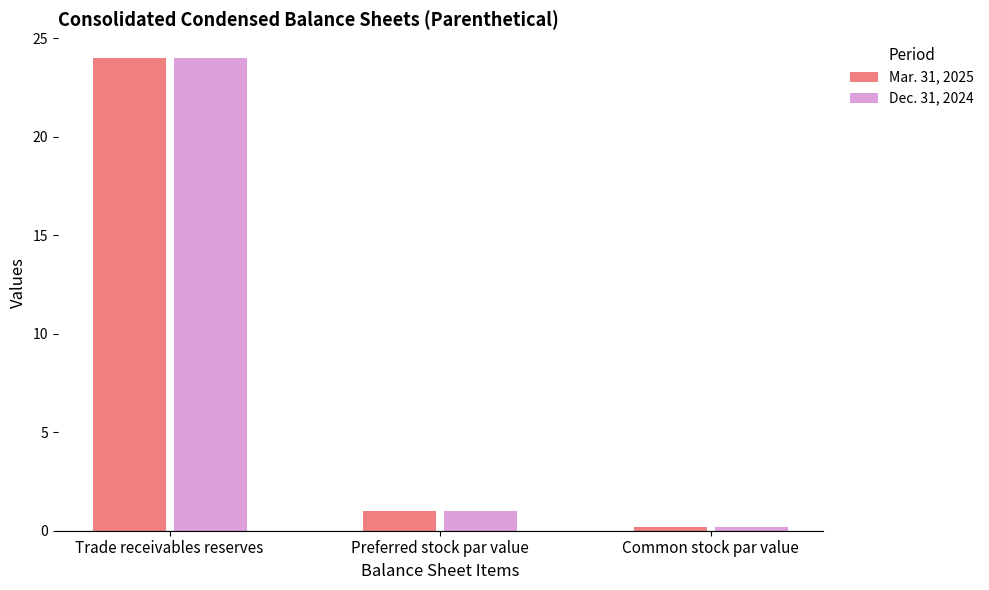

Rank the categories by Dec. 31, 2024 value from highest to lowest.

Trade receivables reserves, Preferred stock par value, Common stock par value